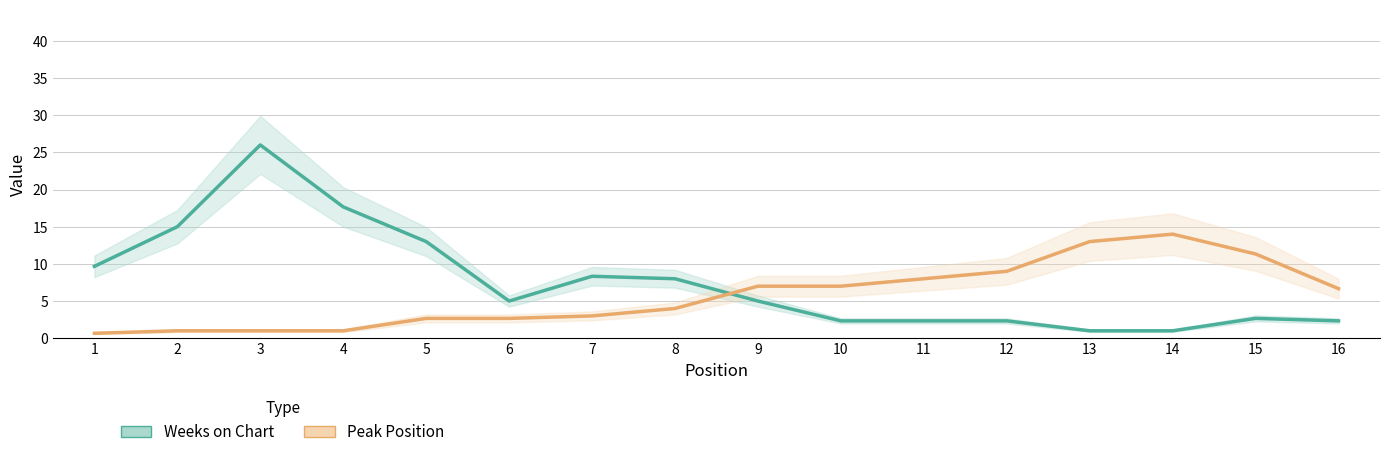

Between 14 and 8, which is larger?

8